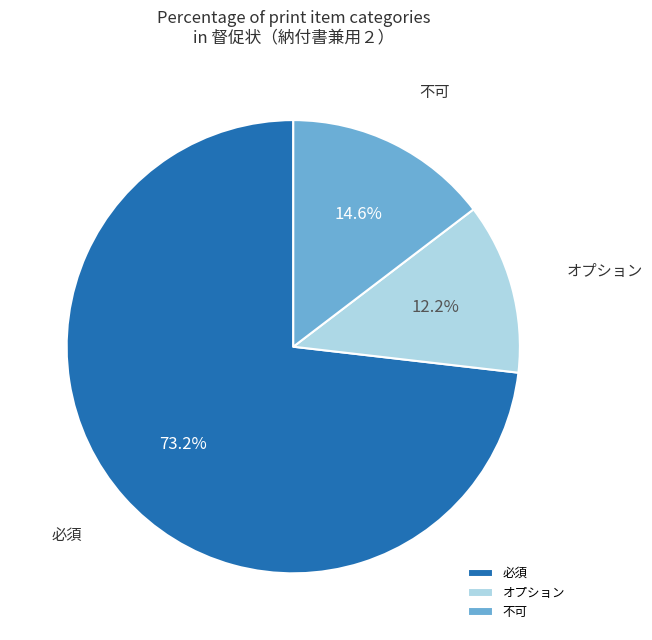

How many segments does this pie chart have?

3